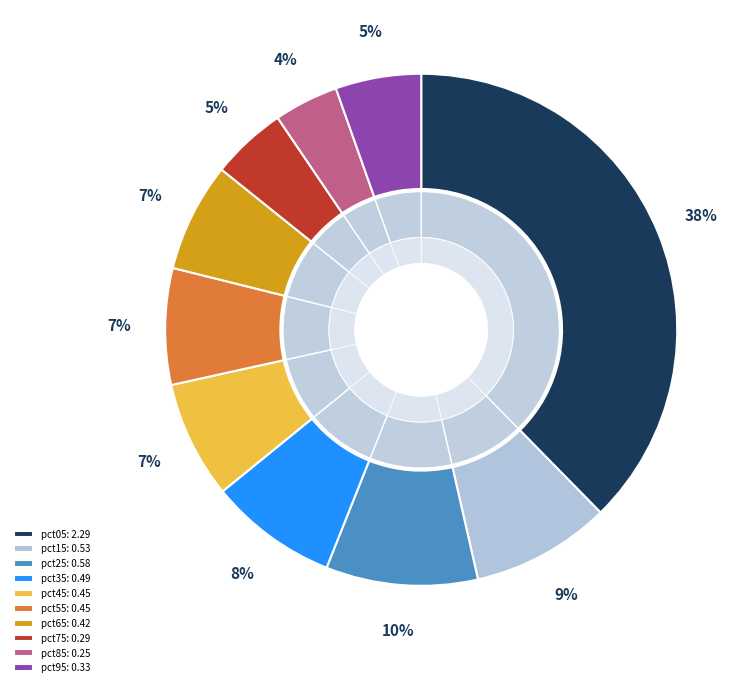

How many segments does this pie chart have?

10